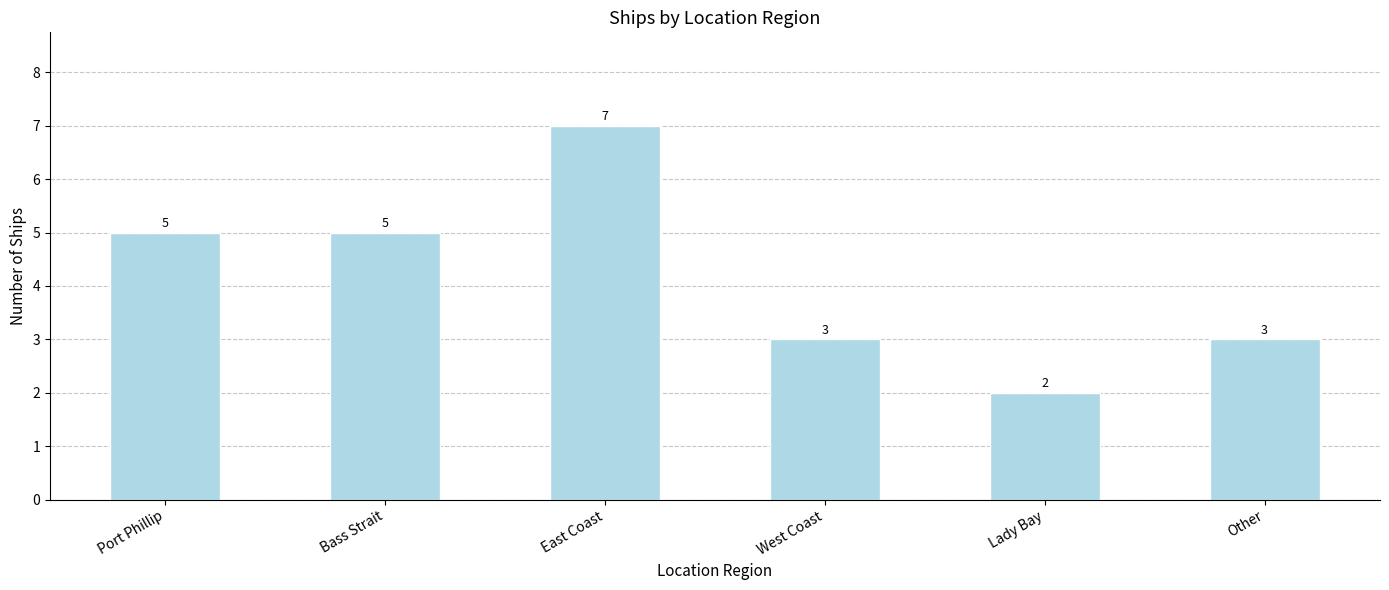

Are the bars grouped side by side (vs. stacked)?

No